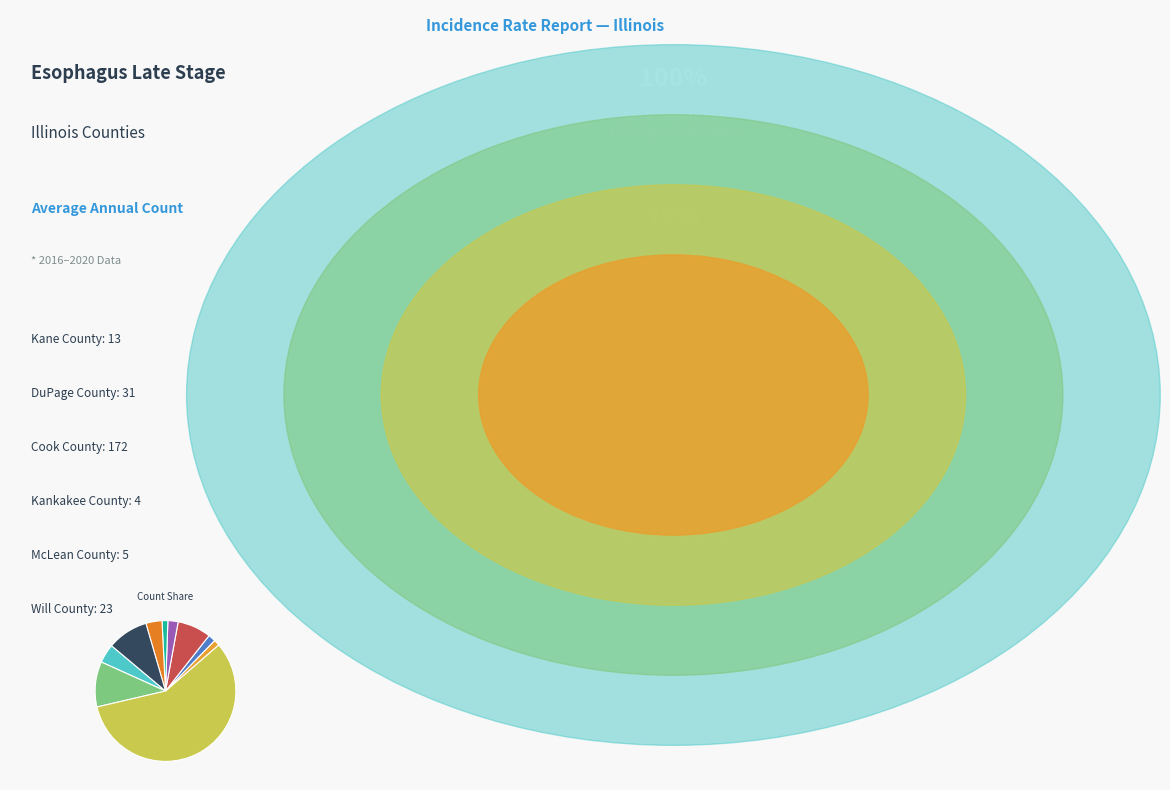

Which slice is the largest?

Cook County